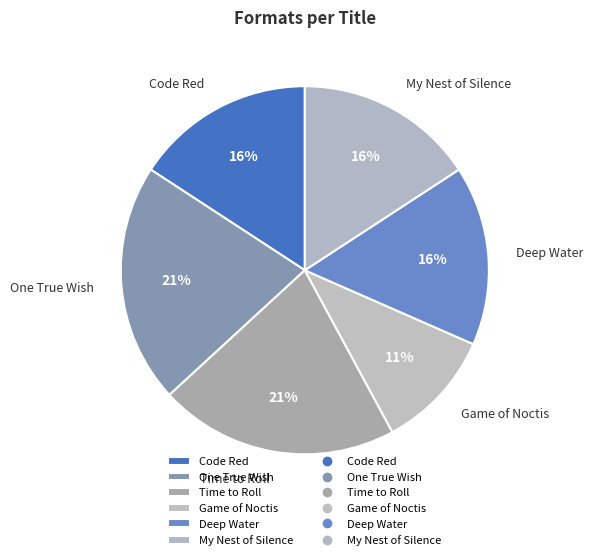

Which has a higher value, Deep Water or Game of Noctis?

Deep Water